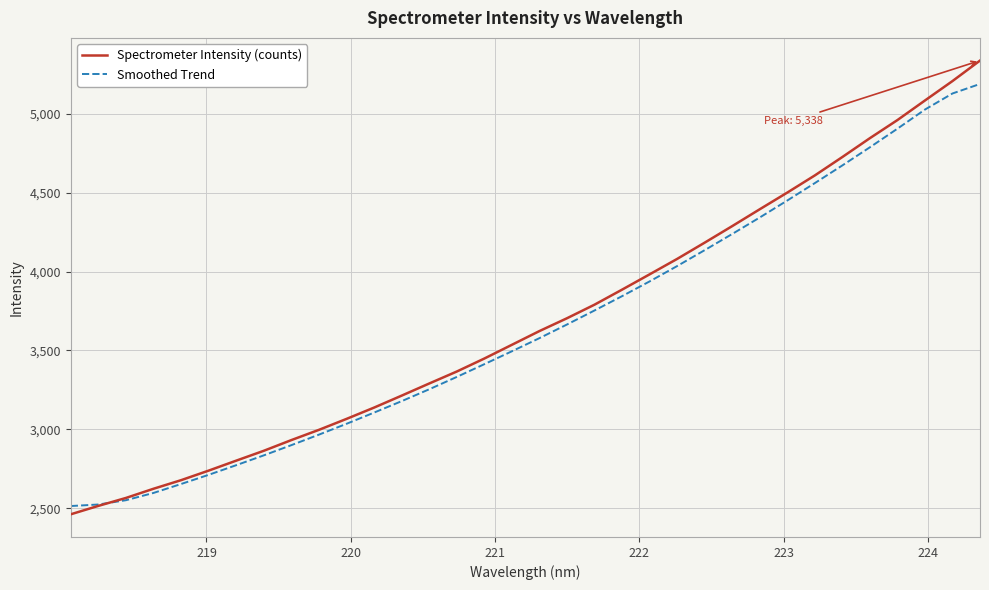

Count the number of data series in this chart.

2